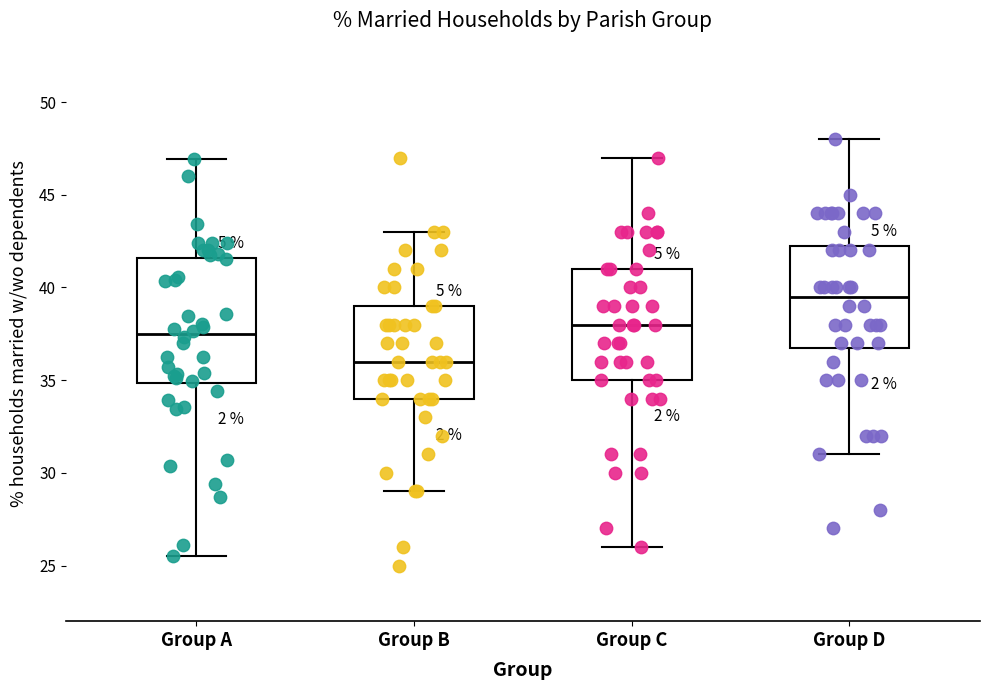

Which box has the highest median line?

Group D